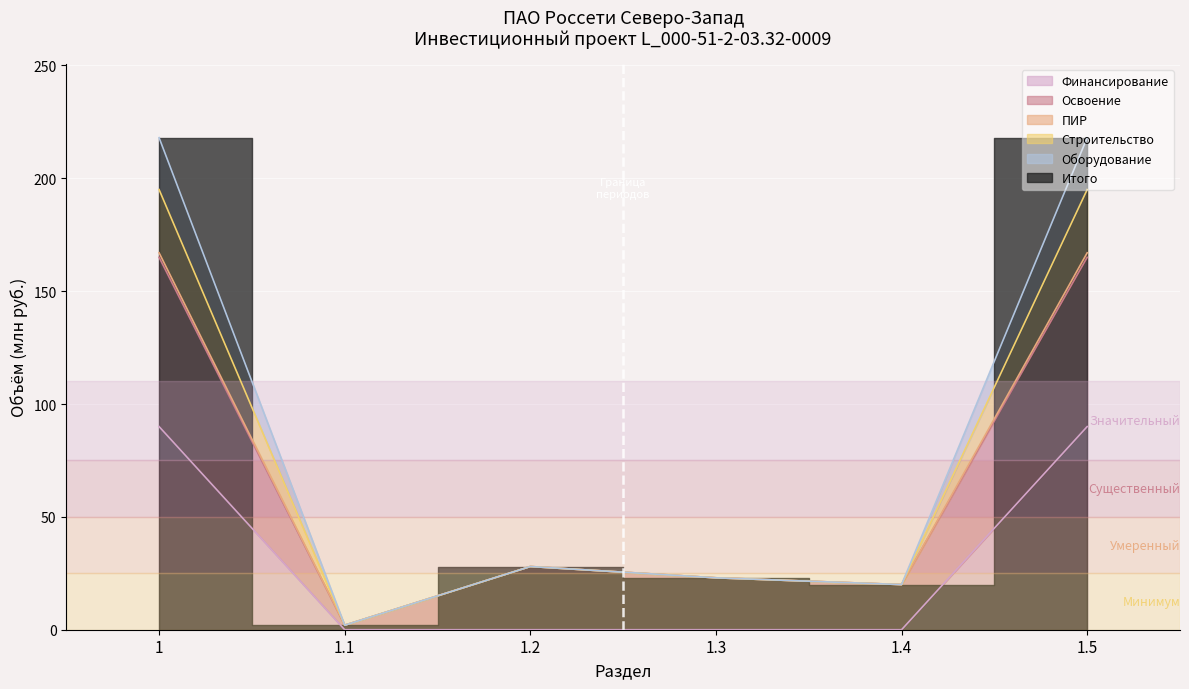

At which category does ПИР reach its first local peak?

1.2